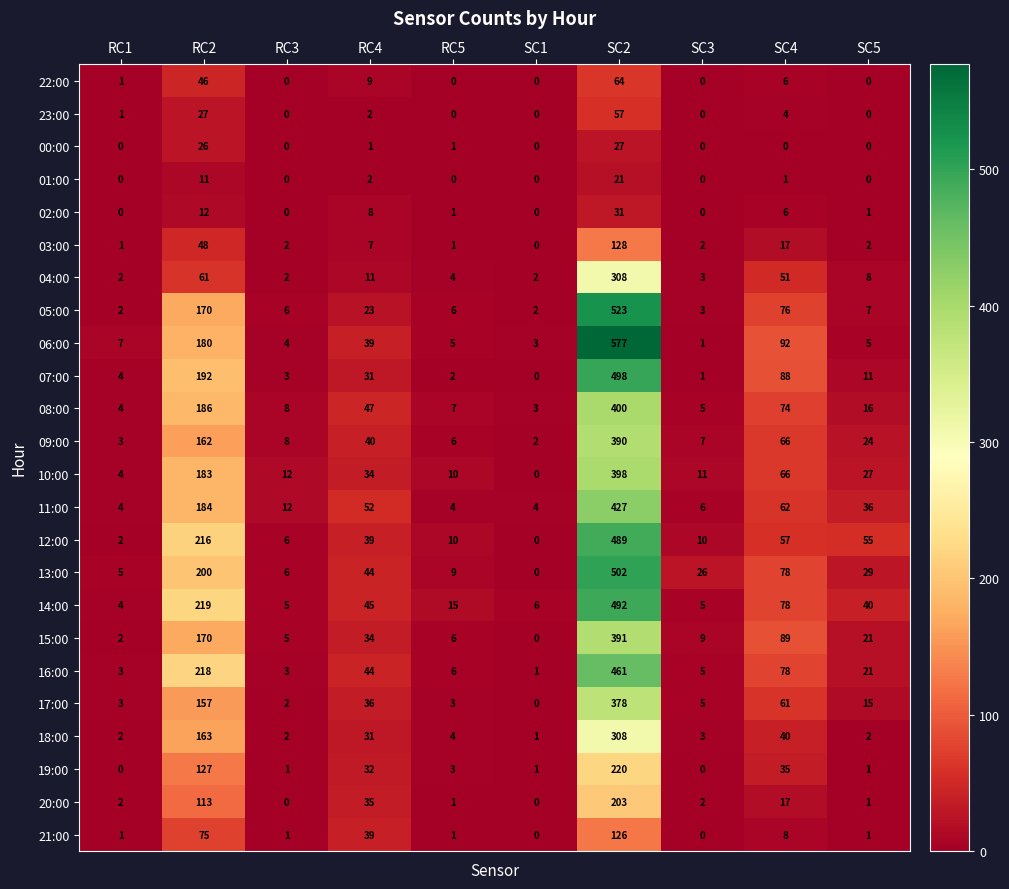

What is the sum of all 22:00 values?

126